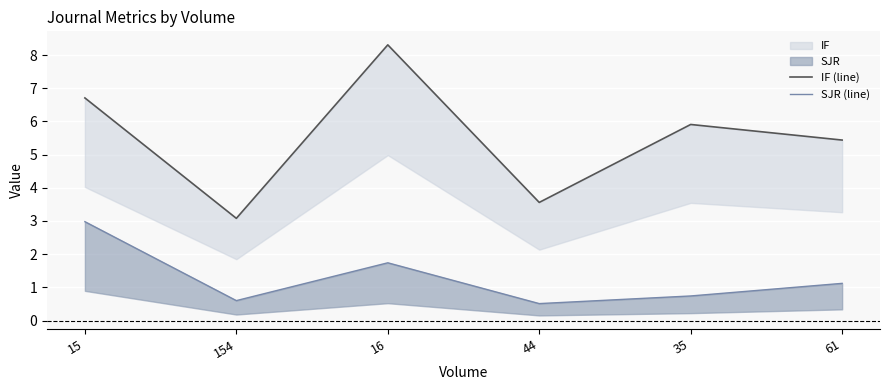

List the series in order of their overall mean, highest first.

IF (line), SJR (line)